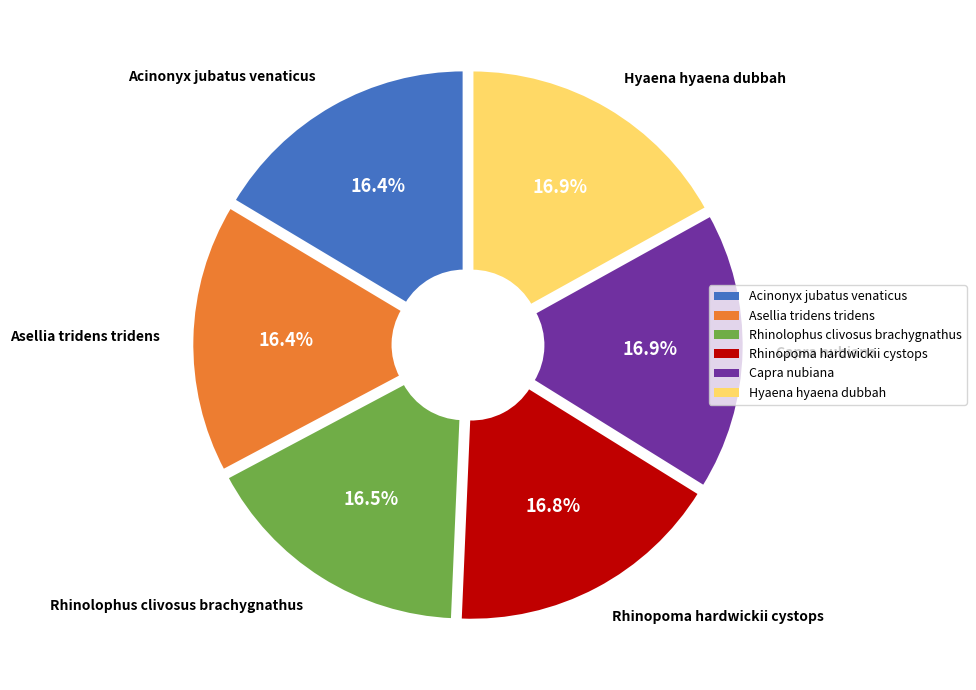

To the nearest percent, what portion does Asellia tridens tridens represent?

16%